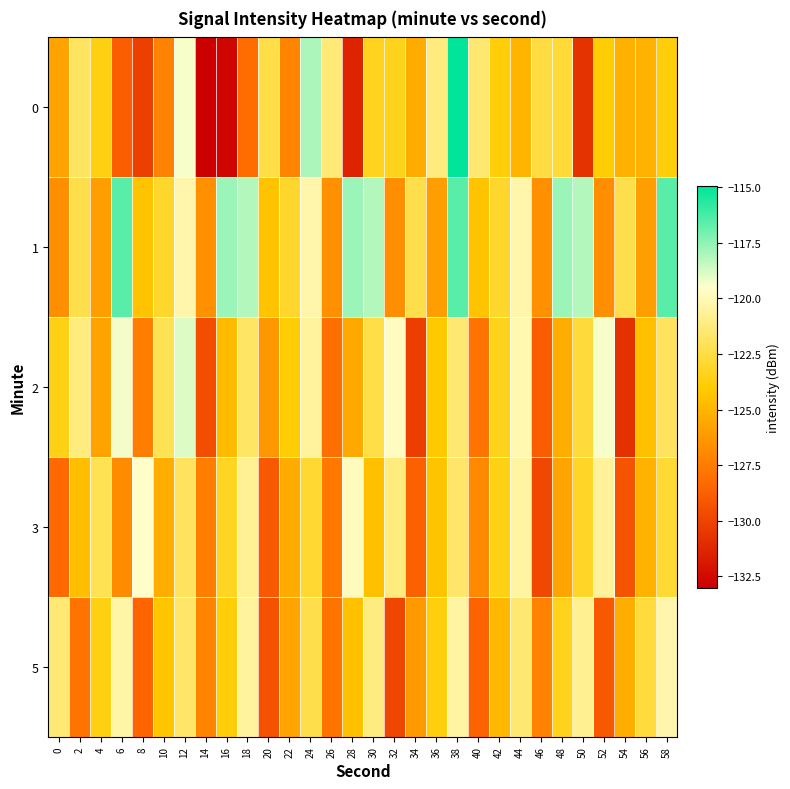

At 24, list the series in order from largest to smallest.

0, 1, 2, 5, 3